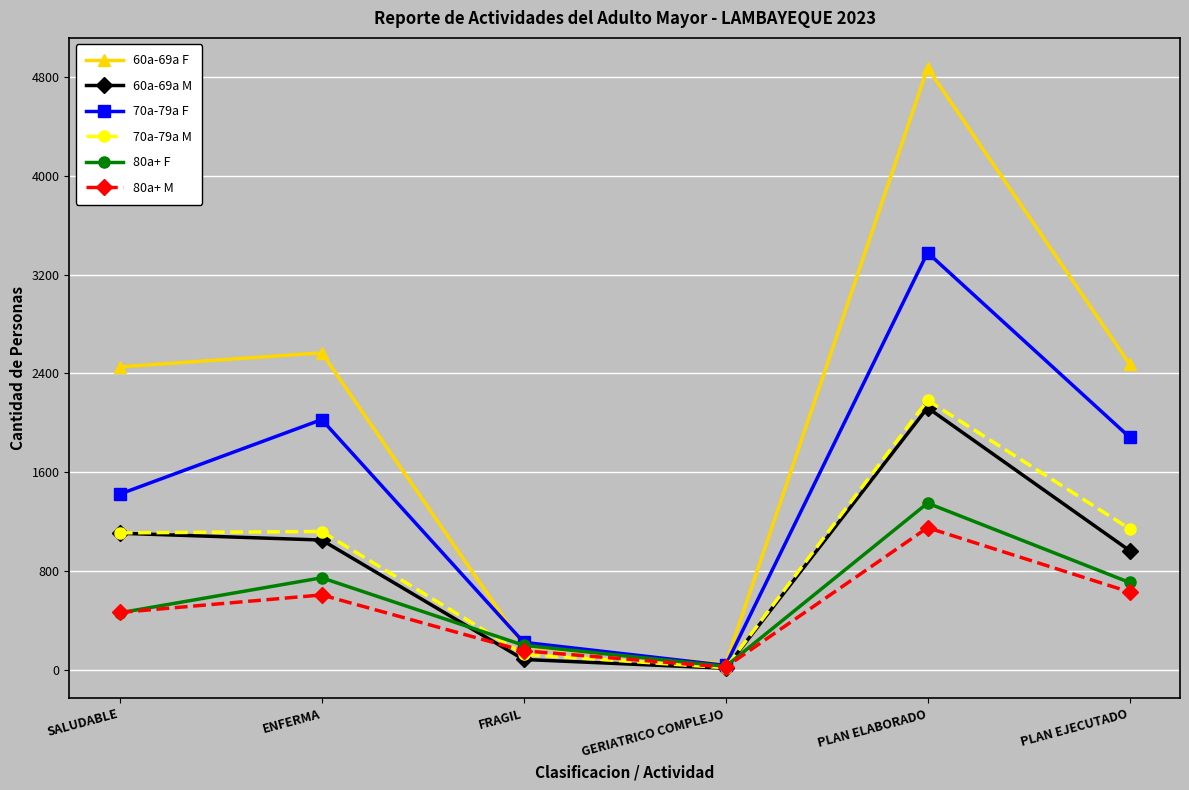

At how many categories does at least one series exceed 4666?

1